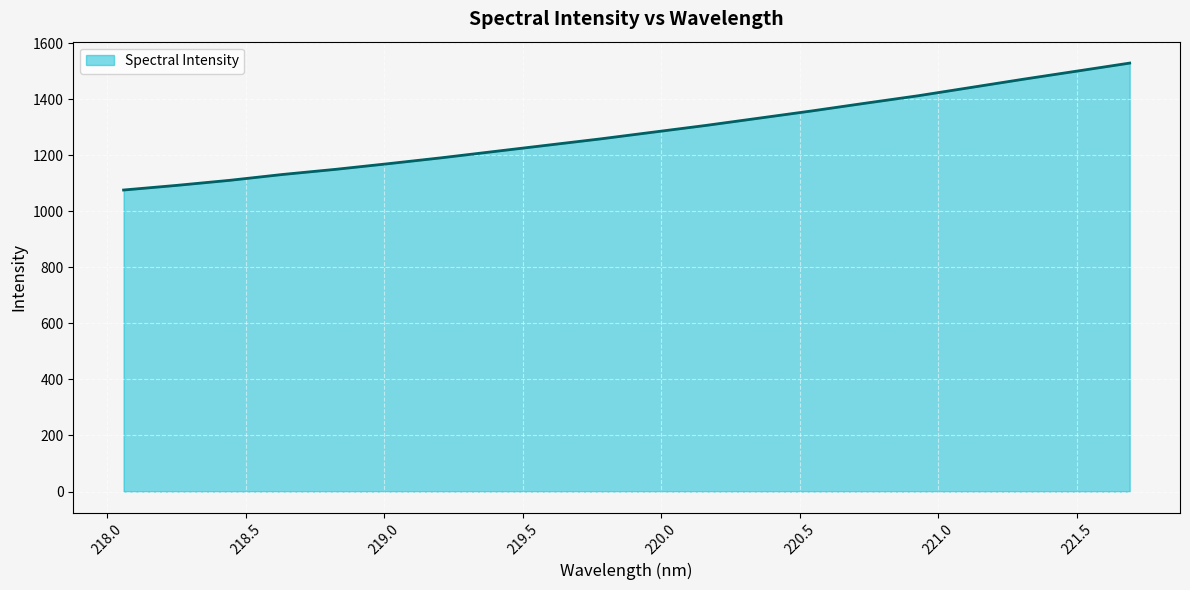

What is the maximum value shown in the chart?

1528.4